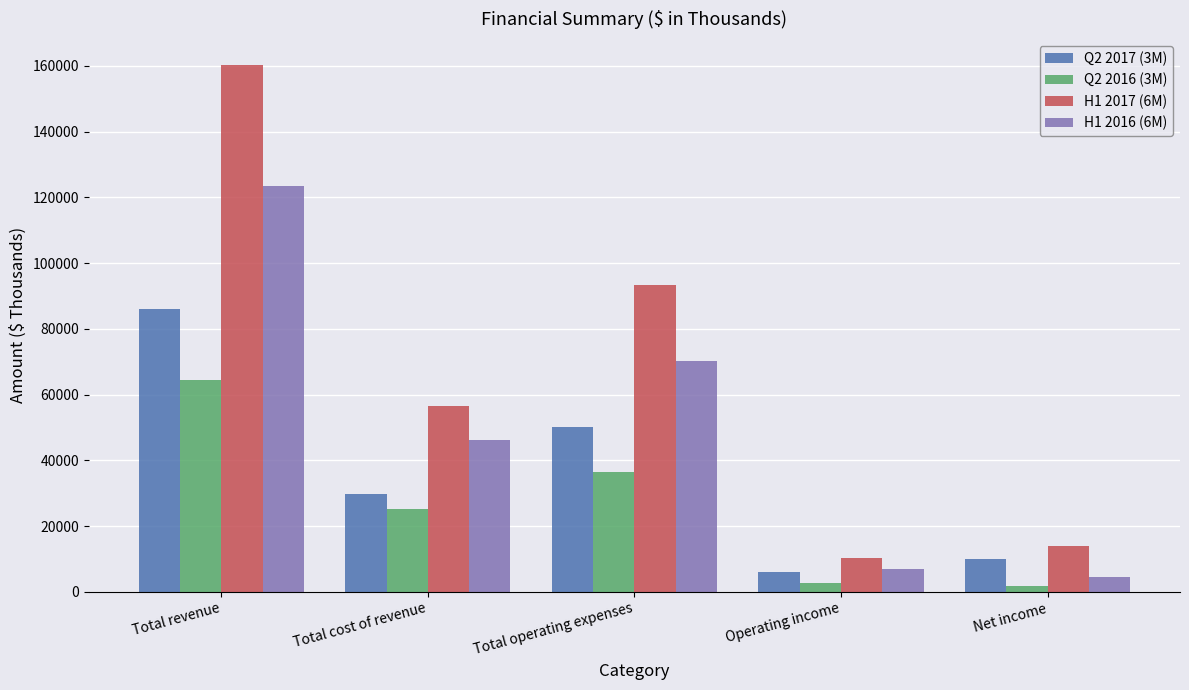

Reading left to right, what are all the values shown in this chart?

Q2 2017 (3M): 85988	29835	50257	5896	9865
Q2 2016 (3M): 64423	25183	36432	2808	1873
H1 2017 (6M): 160182	56470	93331	10381	13828
H1 2016 (6M): 123466	46299	70098	7069	4611